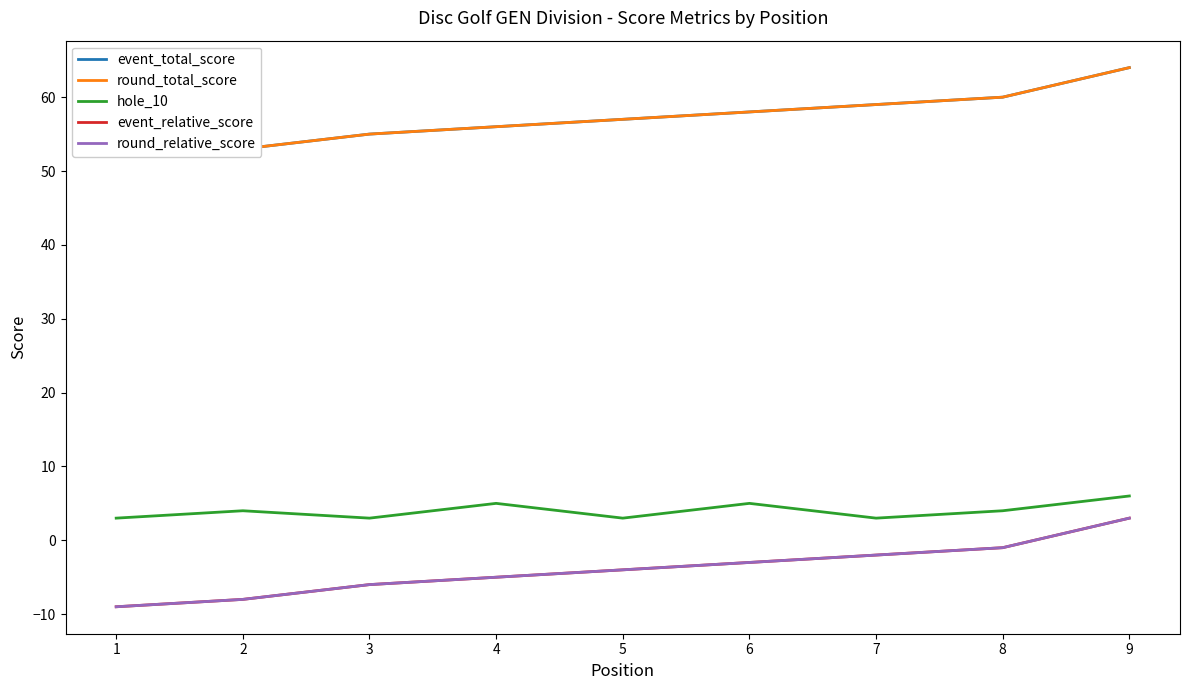

At which label is round_total_score closest to 58?

6